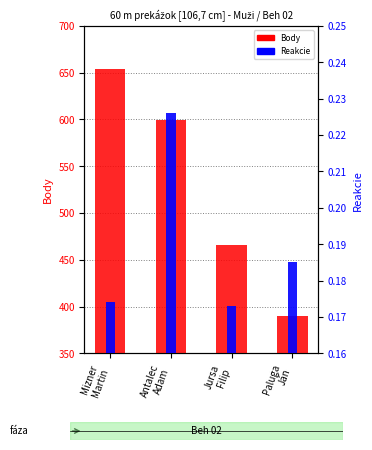

What are all the series names shown in the legend?

Body, Reakcie